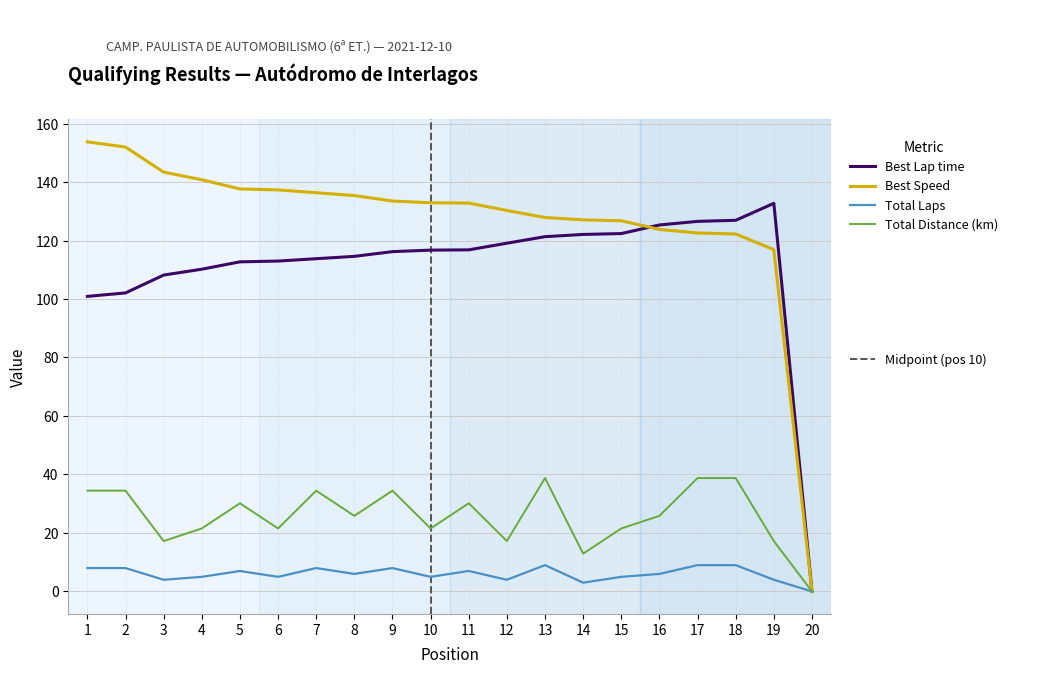

What is the total value across all series at 12?

270.6